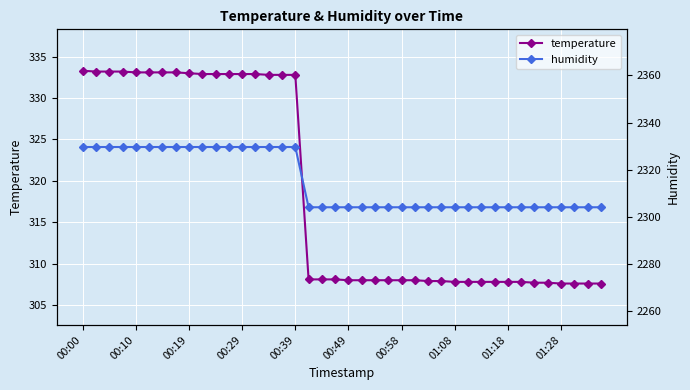

True or false: humidity has a value of 2304.0 at 26.

True